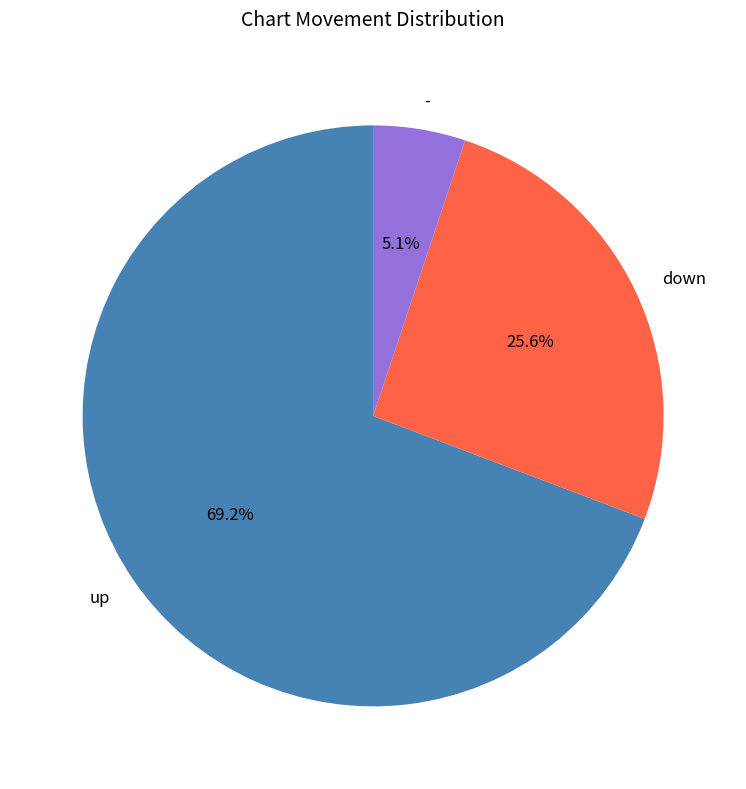

Which category has the smallest portion of the pie?

-